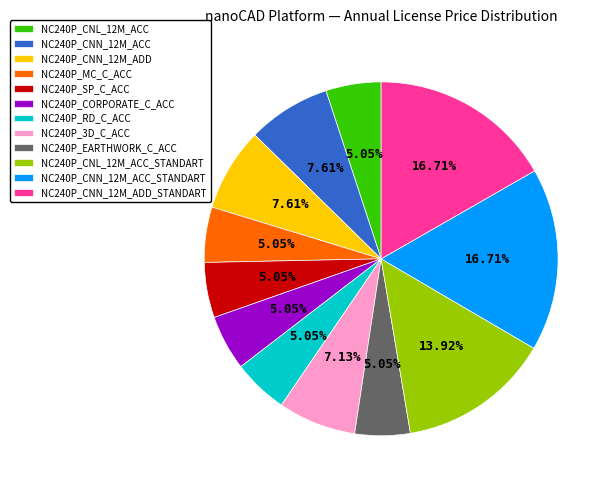

Between NC240P_SP_C_ACC and NC240P_CNN_12M_ACC, which is larger?

NC240P_CNN_12M_ACC